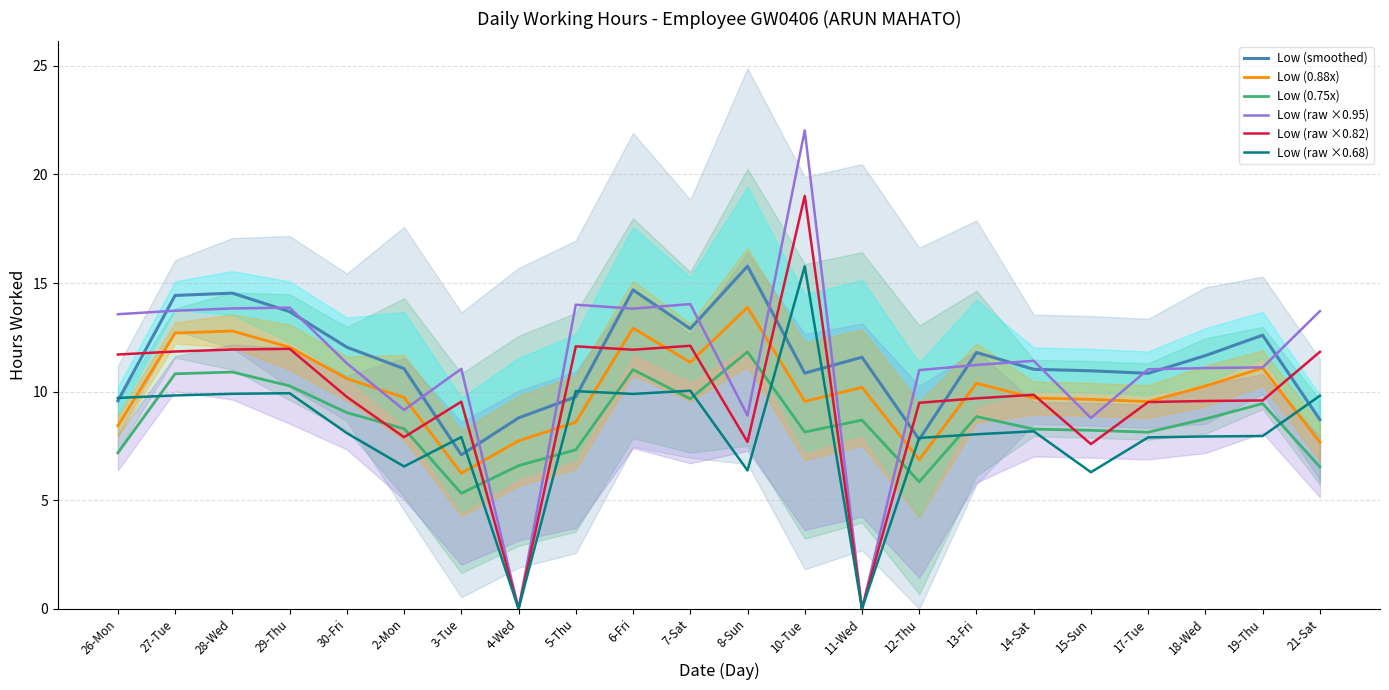

Does the chart have visible grid lines?

Yes